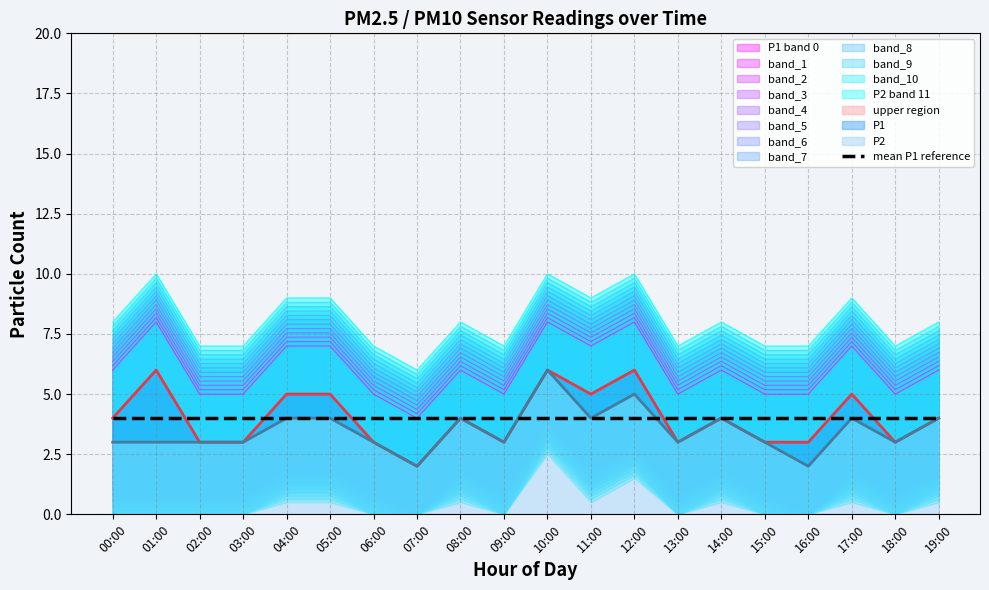

What position from the left is 07:00?

8